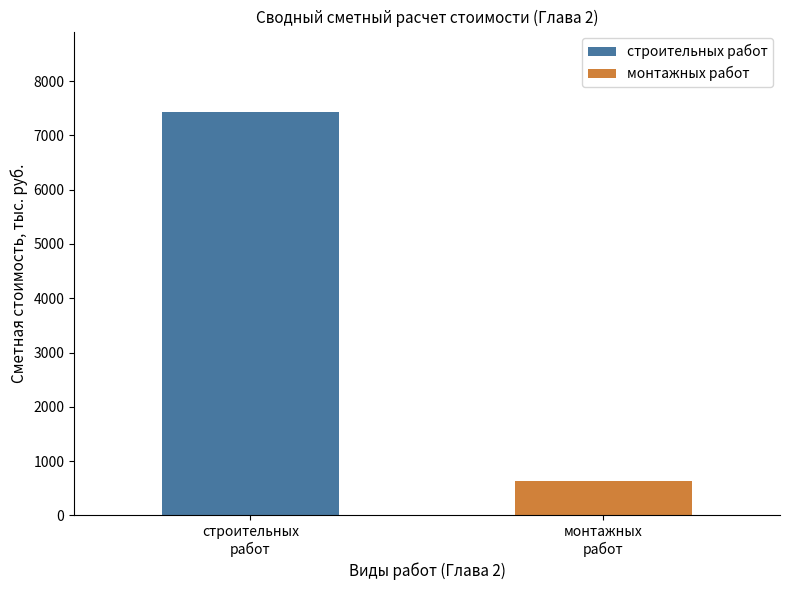

List the series in order of their peak value, highest first.

строительных работ, монтажных работ